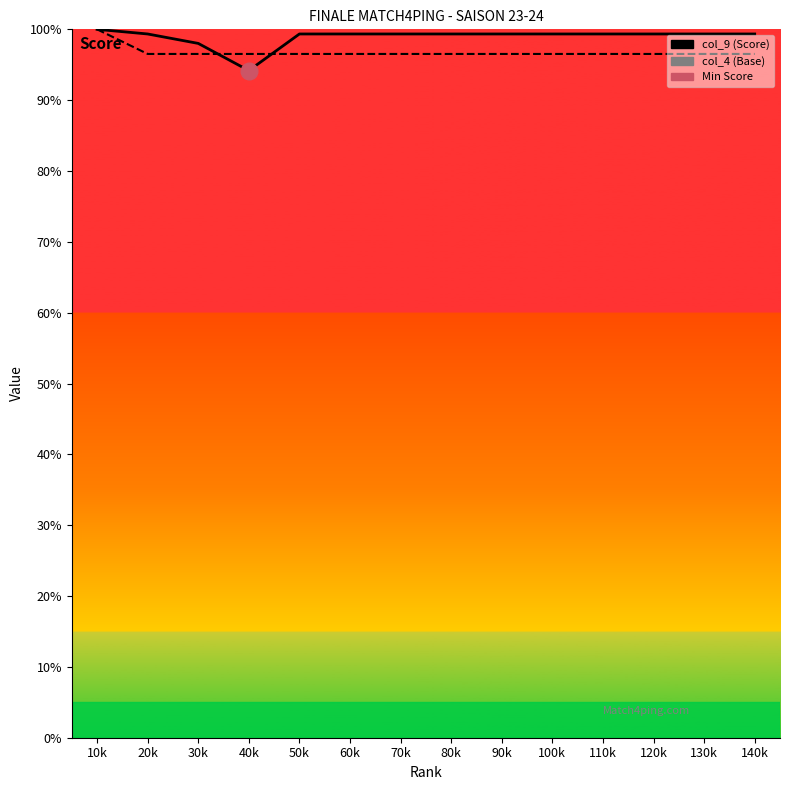

The value of col_9 (Score) line at 60k is 178.3. True or false?

False